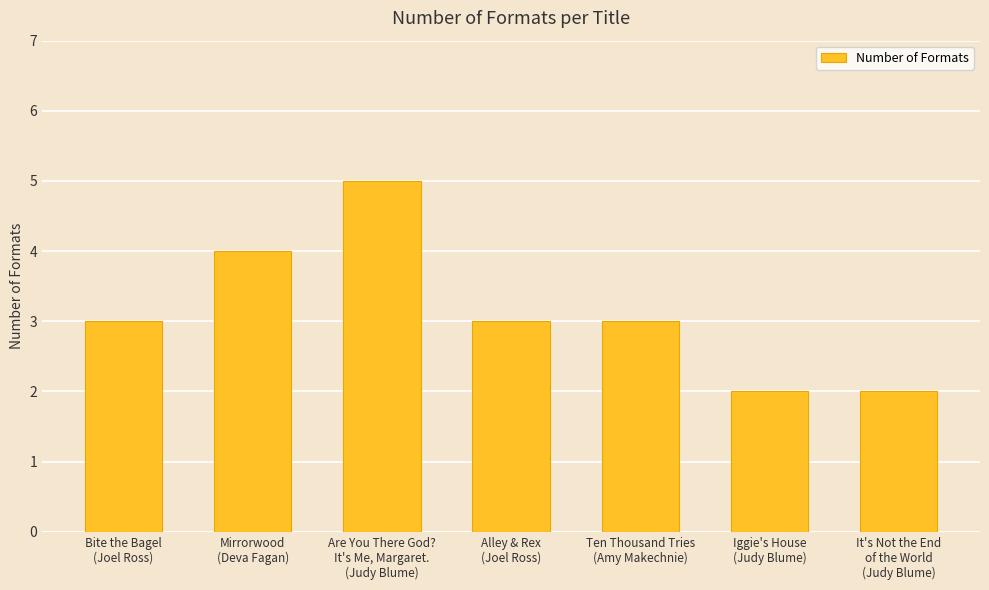

How many categories are shown in the chart?

7